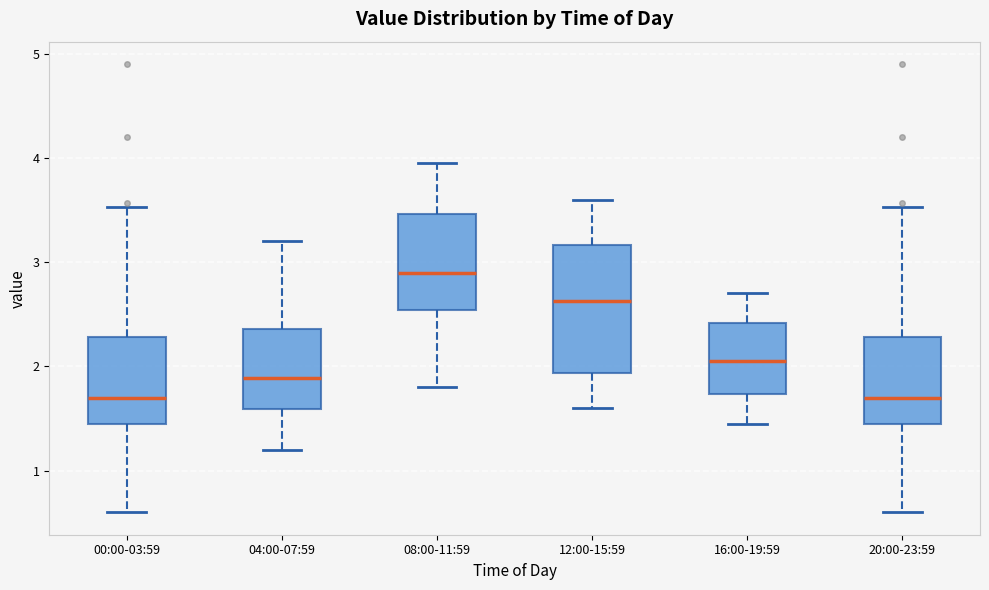

Where is the lower edge of the box for 04:00-07:59 on the y-axis? The values are not printed on the chart, so give them approximately, as read against the axis.

1.6